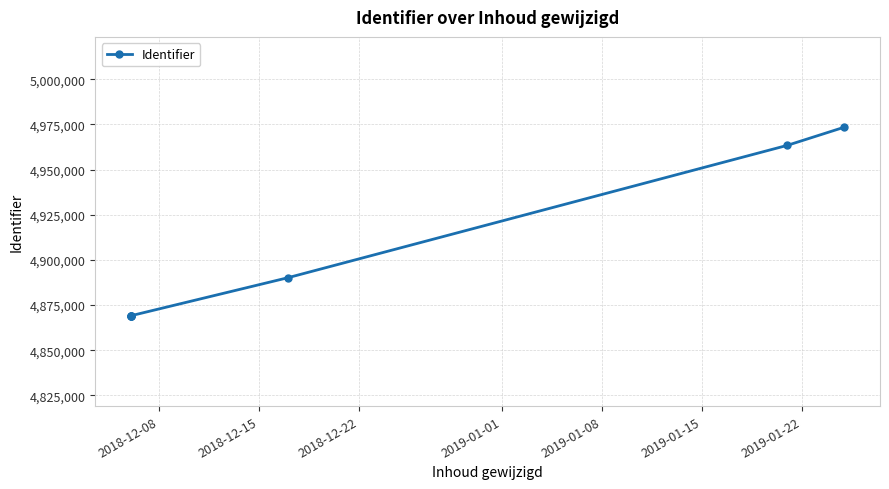

True or false: there are more than 2 points higher than both neighbors.

False